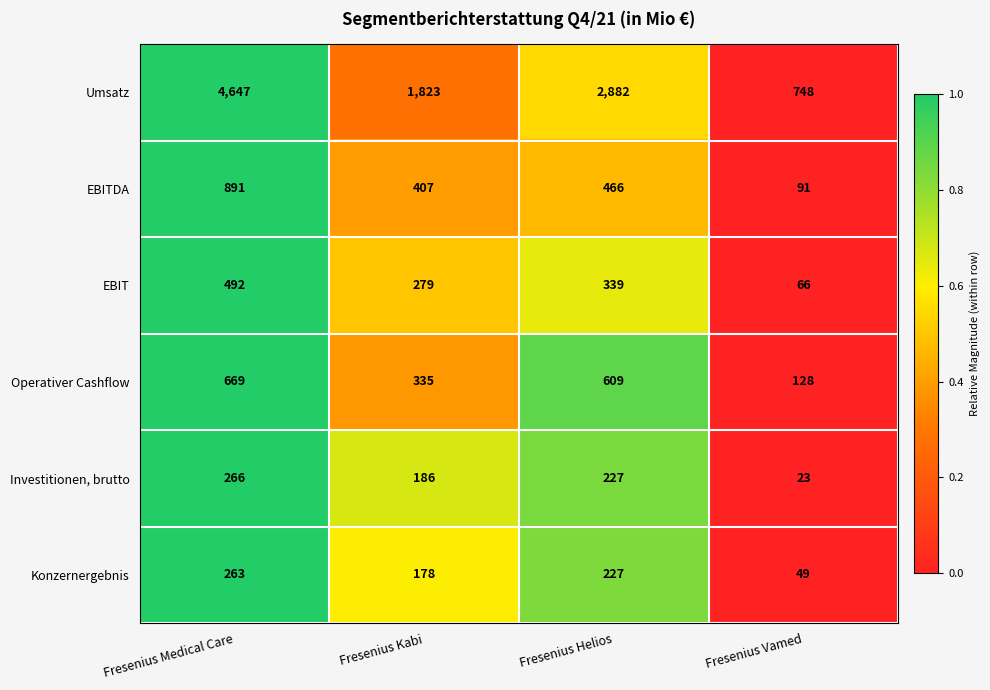

Rank the series at Fresenius Kabi from highest to lowest value.

Umsatz, EBITDA, Operativer Cashflow, EBIT, Investitionen, brutto, Konzernergebnis